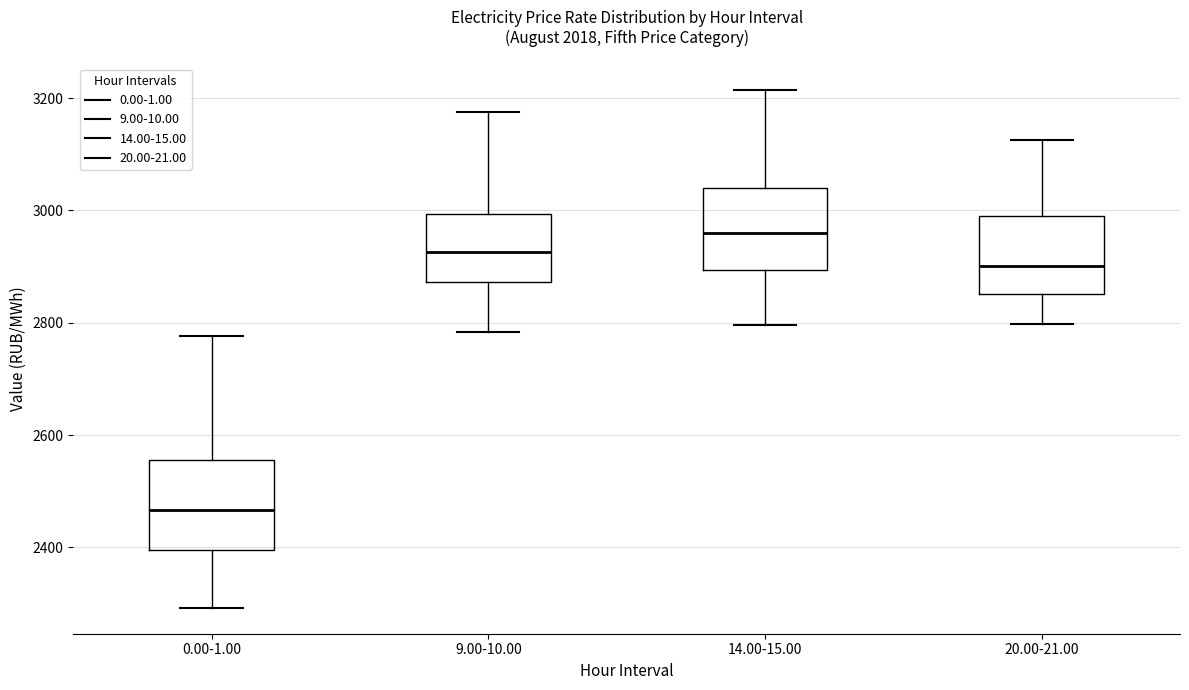

Where does the upper whisker of the box for 14.00-15.00 end on the y-axis? The values are not printed on the chart, so give them approximately, as read against the axis.

3220